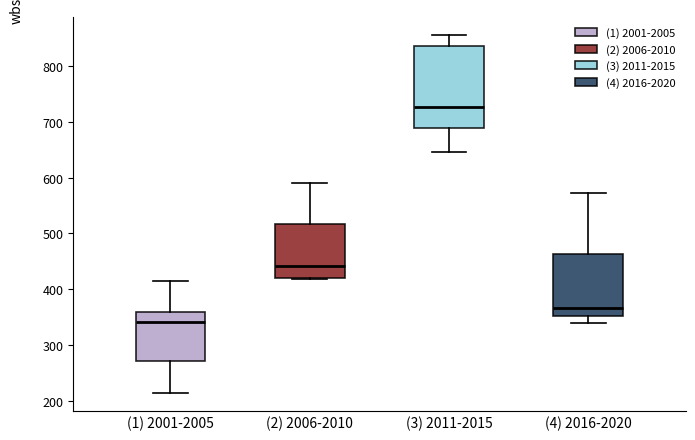

Where does the median line of the box for (1) 2001-2005 sit on the y-axis? The values are not printed on the chart, so give them approximately, as read against the axis.

340